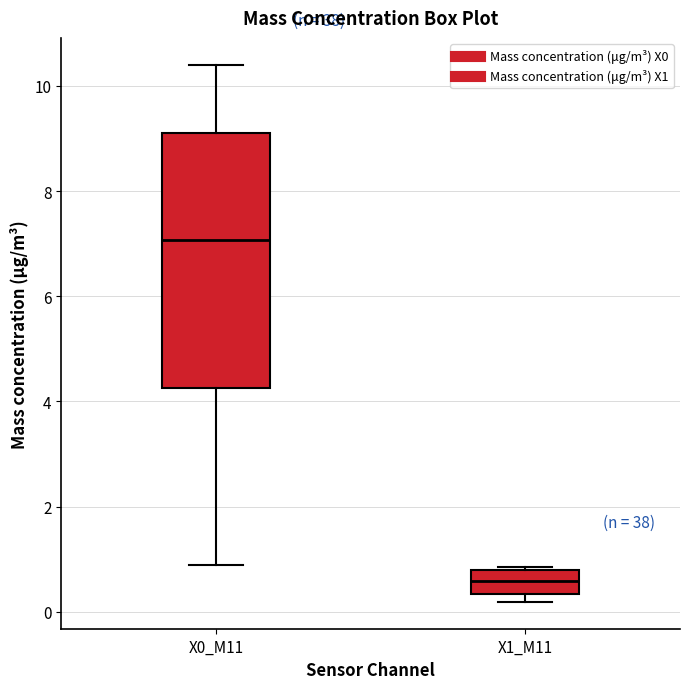

Where does the lower whisker of the box for X0_M11 end on the y-axis? The values are not printed on the chart, so give them approximately, as read against the axis.

0.8